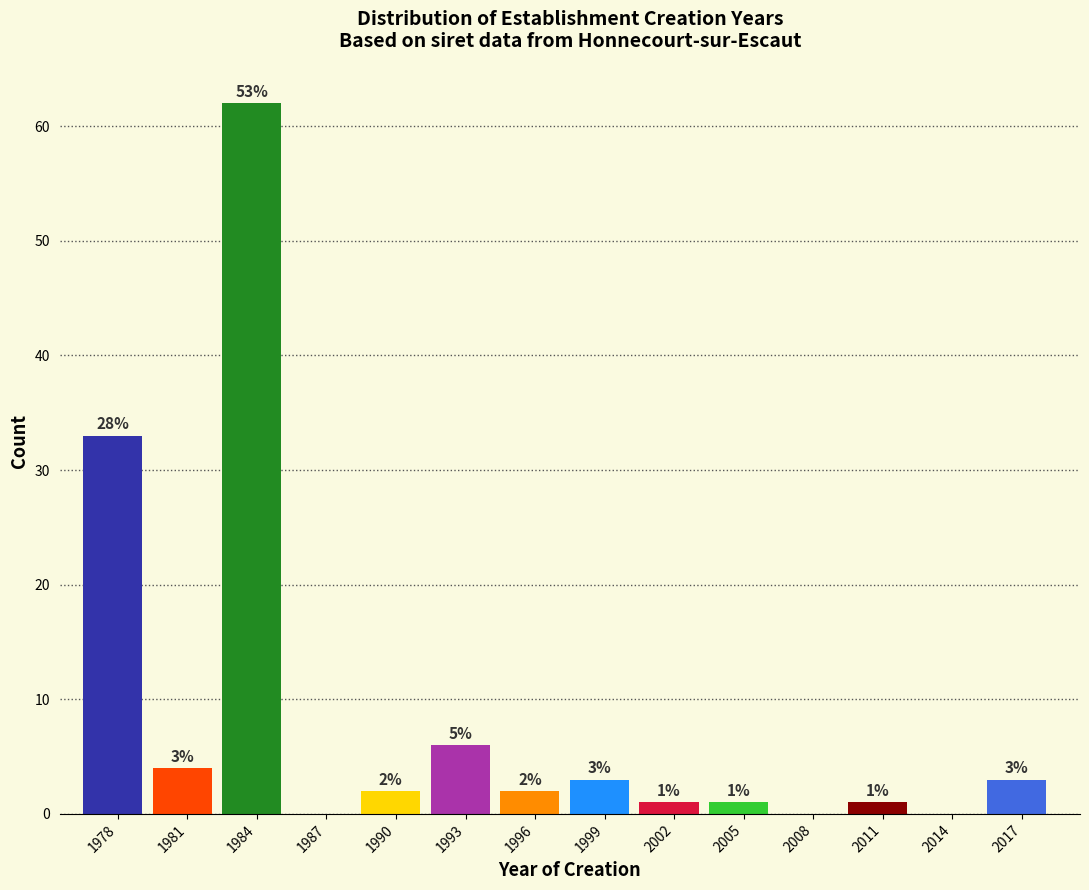

Reading left to right, transcribe all the data shown in this chart.

1978=33	1981=4	1984=62	1987=0	1990=2	1993=6	1996=2	1999=3	2002=1	2005=1	2008=0	2011=1	2014=0	2017=3